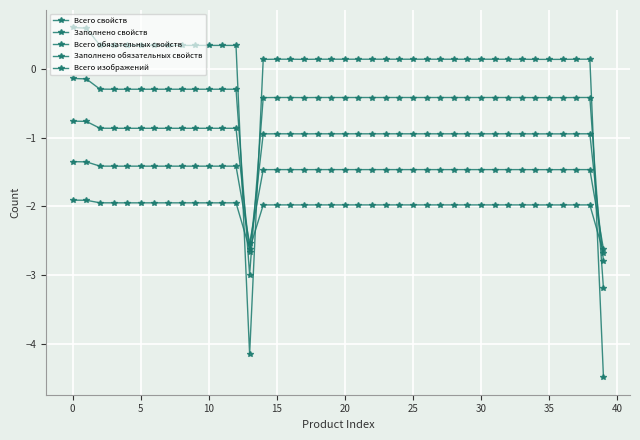

What is the smallest value displayed?

-4.5